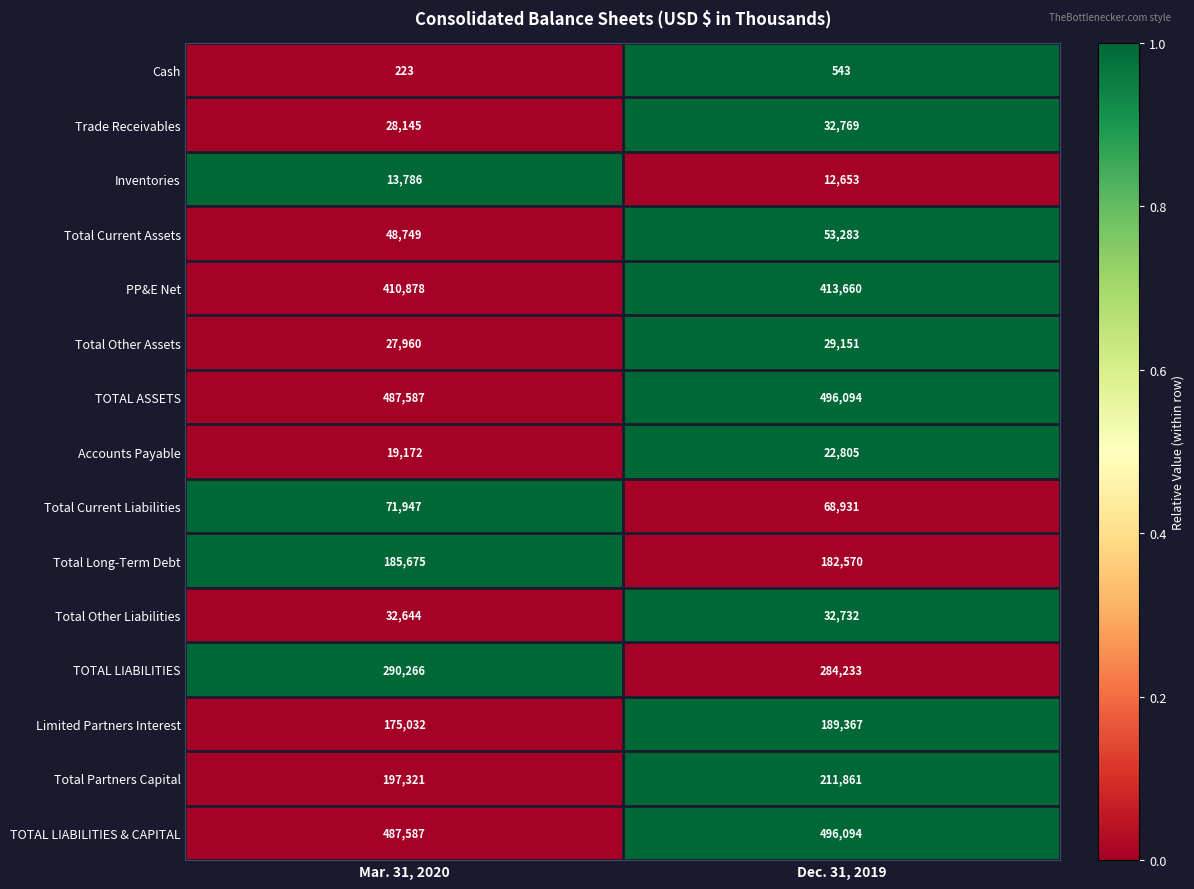

The value of TOTAL LIABILITIES at Mar. 31, 2020 is 290266. True or false?

True